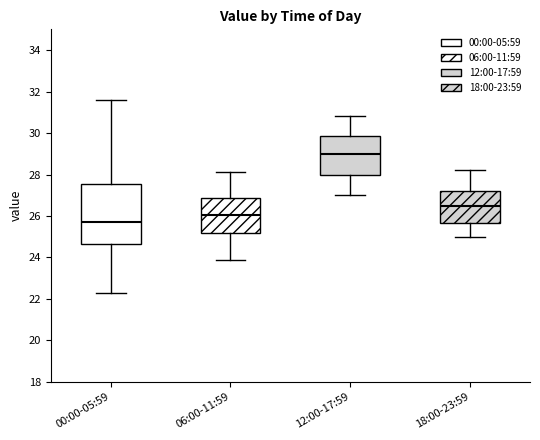

Reading left to right, read every box against the y-axis: the position of its median line, the range the box covers, and the ends of its whiskers. The values are not printed on the chart, so give them approximately, as read against the axis.

00:00-05:59: median 25.8, box 24.6 to 27.6, whiskers 22.2 to 31.6
06:00-11:59: median 26.0, box 25.2 to 26.8, whiskers 24.0 to 28.2
12:00-17:59: median 29.0, box 28.0 to 29.8, whiskers 27.0 to 30.8
18:00-23:59: median 26.6, box 25.6 to 27.2, whiskers 25.0 to 28.2